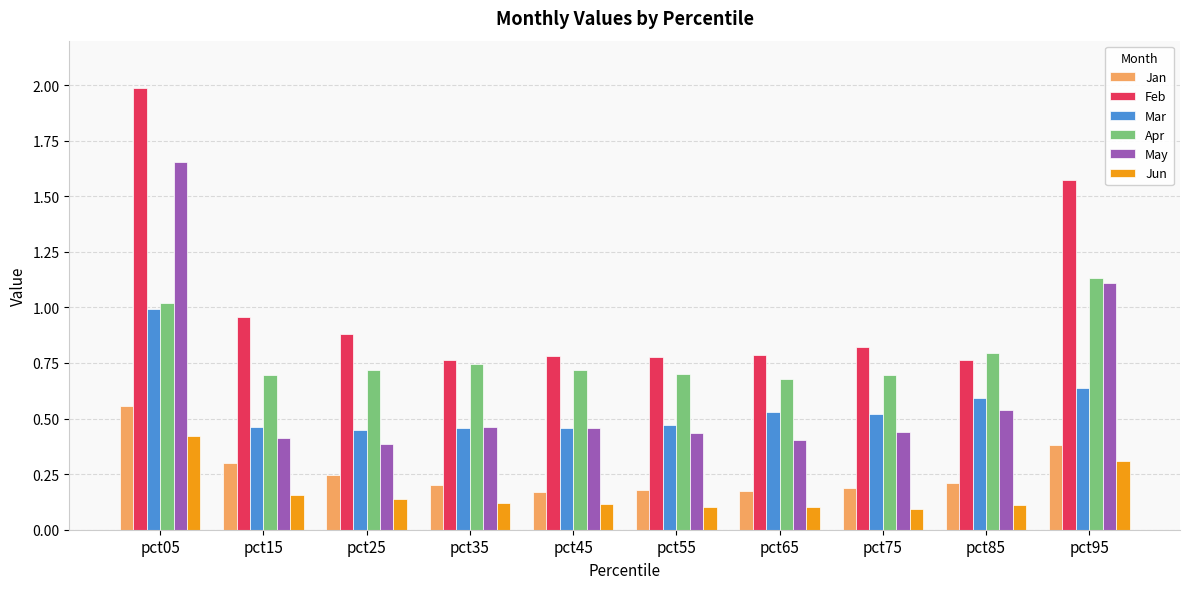

What is the difference between the maximum and minimum values in the May series?

1.3